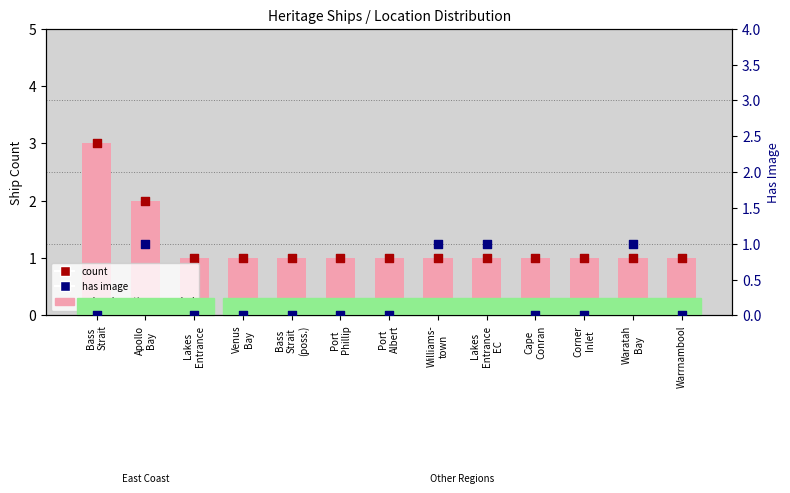

At how many categories does at least one series exceed 1?

2